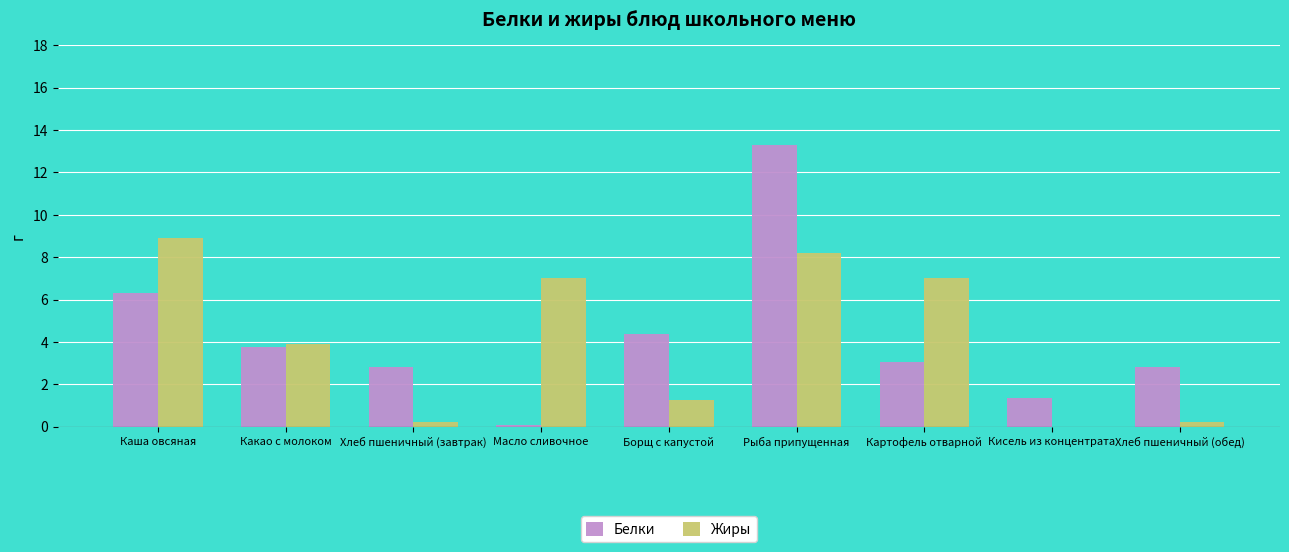

How many groups of bars are there?

9